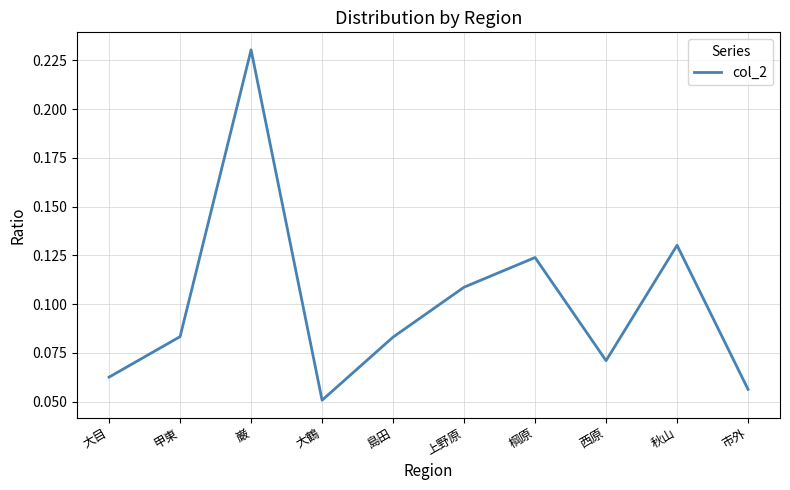

True or false: the data shows 0.0 at 市外.

False